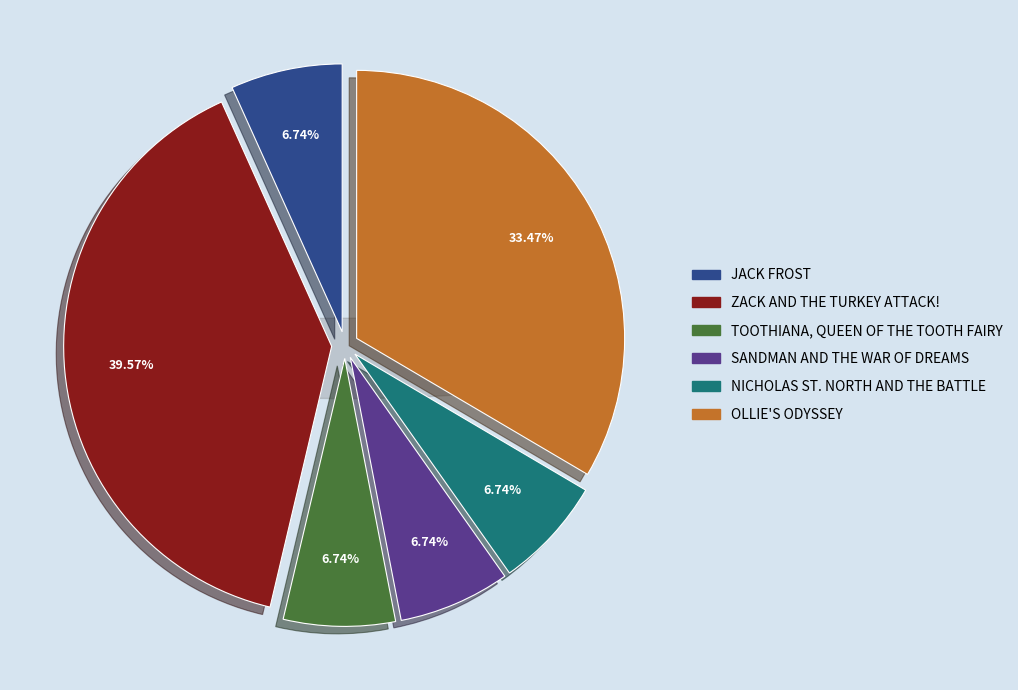

Rank the categories by value from highest to lowest.

Zack and the Turkey Attack!, Ollie's Odyssey, Sandman and the War of Dreams, Toothiana, Queen of the Tooth Fairy, Nicholas St. North and the Battle, Jack Frost